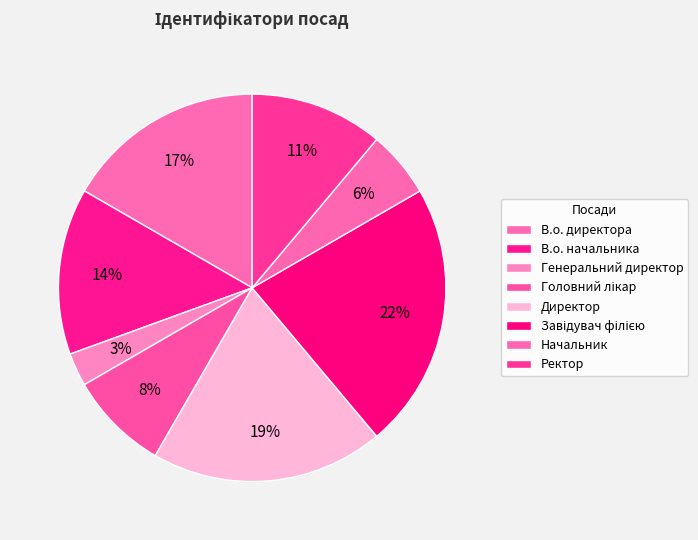

Which slice is the smallest?

Генеральний директор